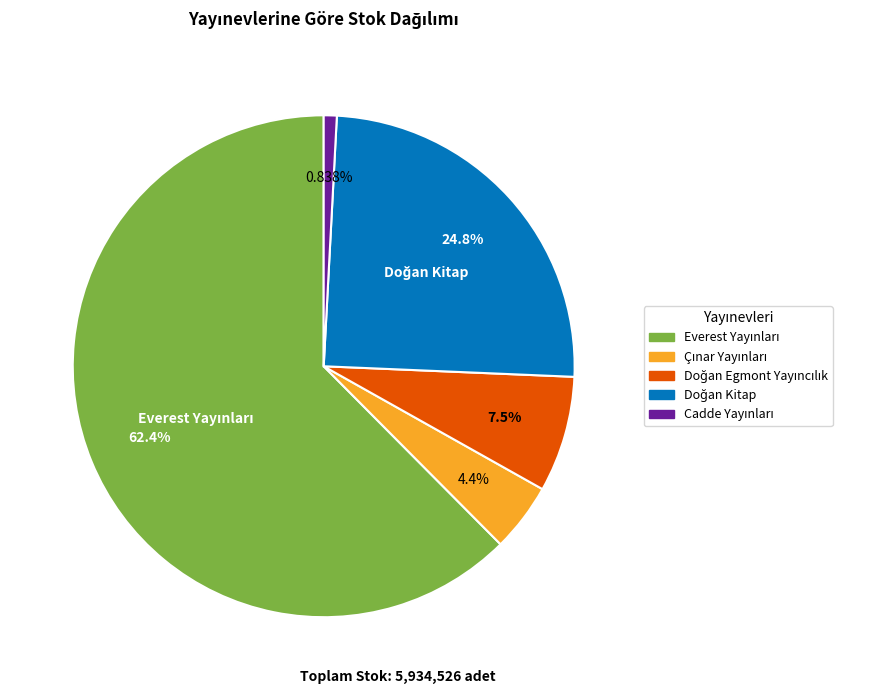

How many segments does this pie chart have?

5